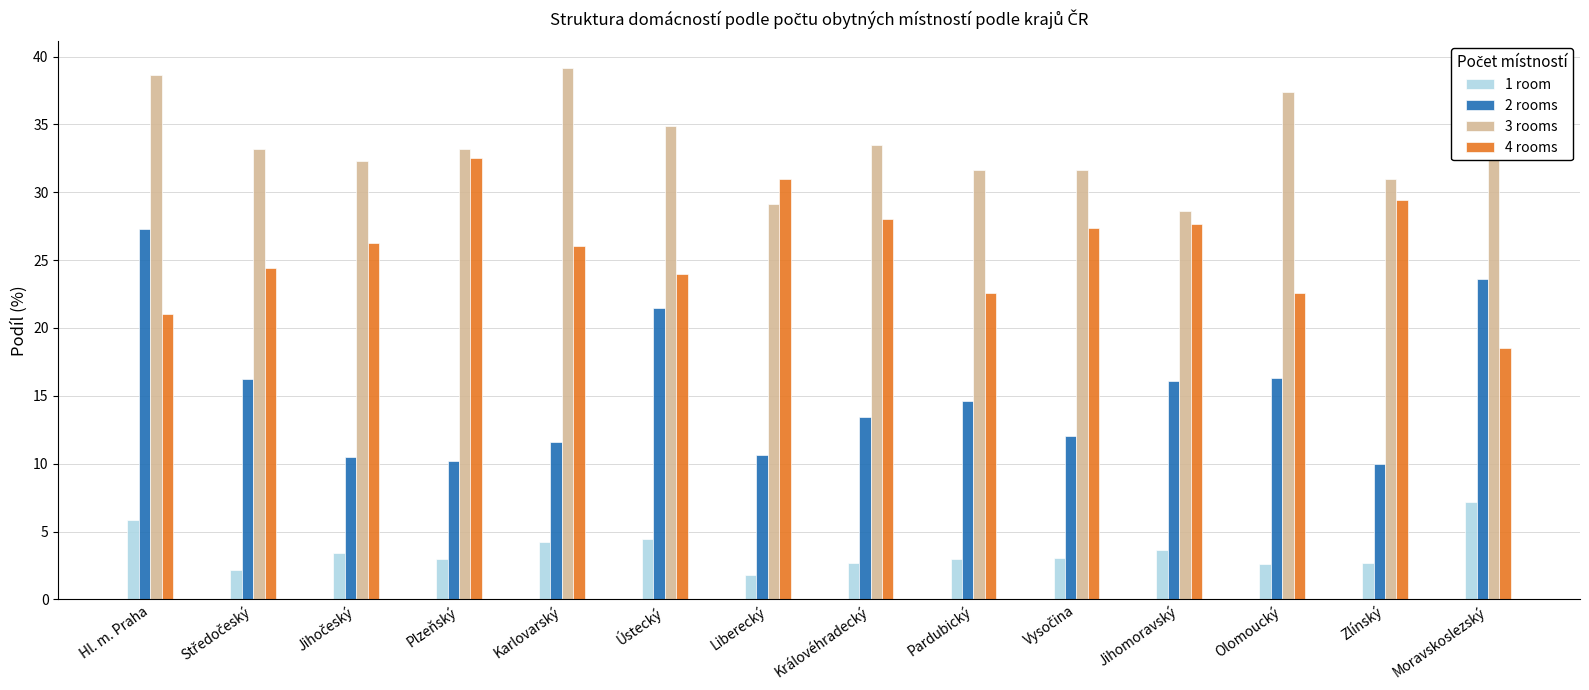

The value of 3 rooms at Plzeňský is 54.6. True or false?

False